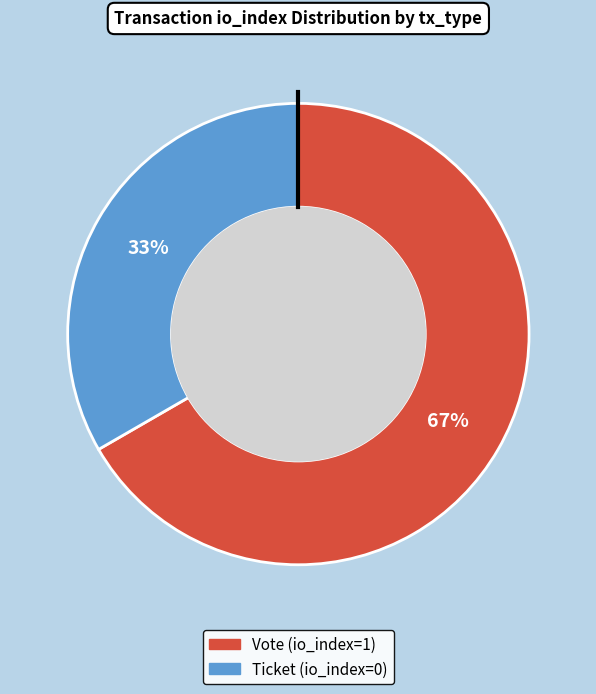

Between Ticket (io_index=0) and Vote (io_index=1), which is larger?

Vote (io_index=1)